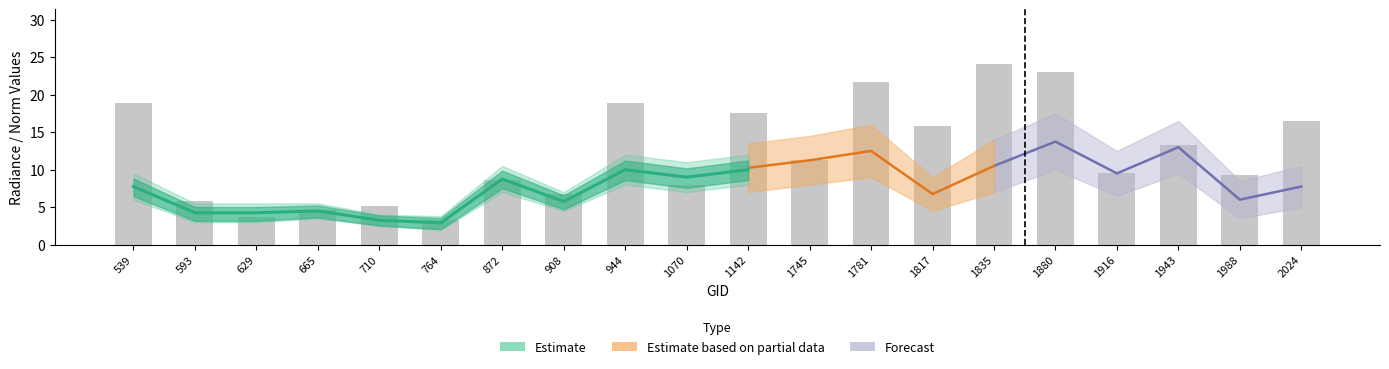

Reading left to right, what are all the values shown in this chart?

18.8	5.9	3.7	4.6	5.2	3.3	8.7	6.7	18.9	8.0	17.6	11.3	21.7	15.8	24.1	23.0	9.5	13.2	9.3	16.5